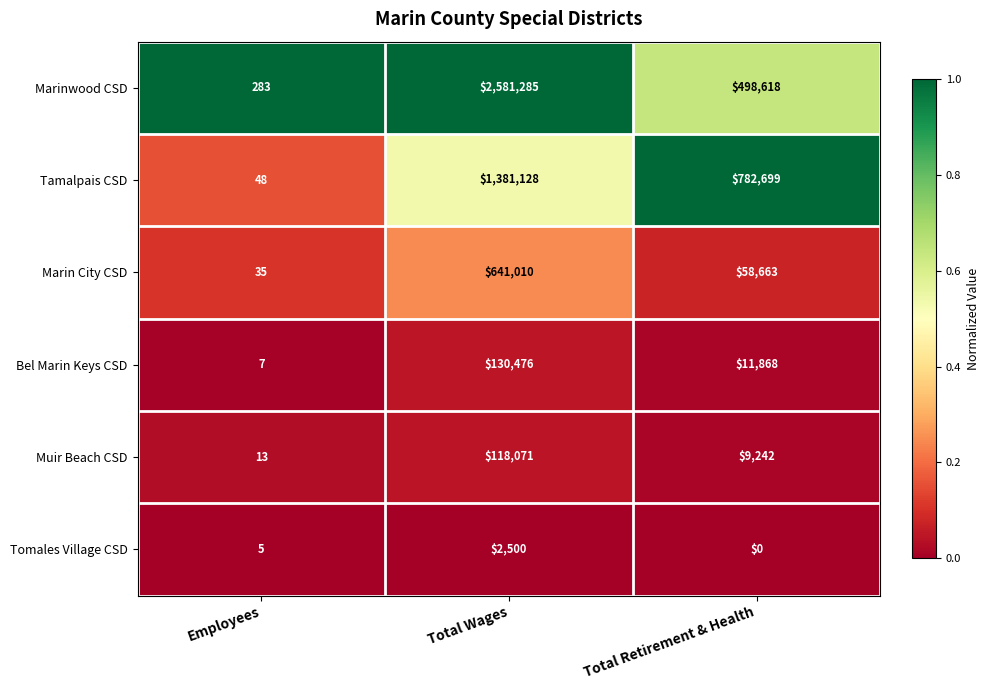

Which label corresponds to the largest value in the chart?

Total Wages